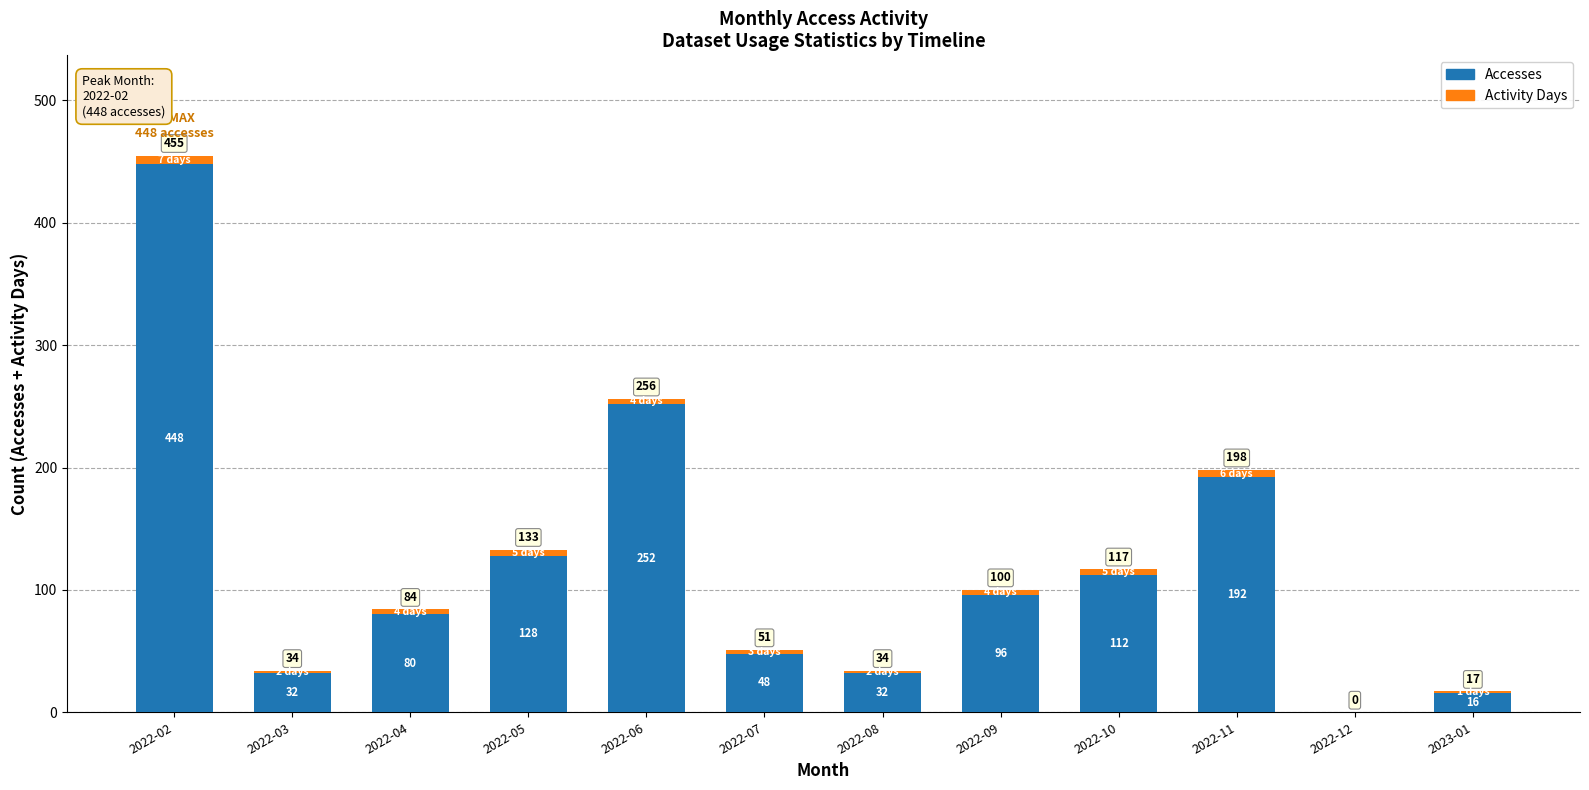

Which category has the highest value in the Accesses series?

2022-02